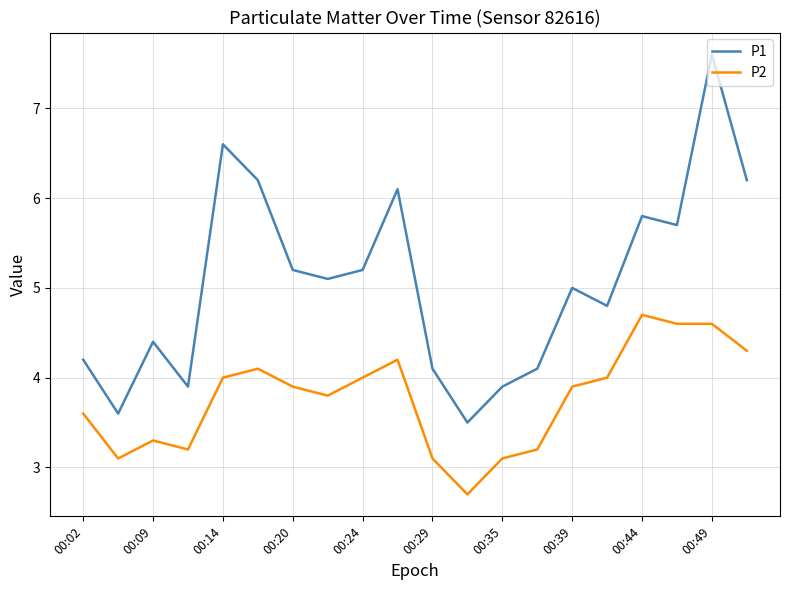

Is this an area chart (filled region under the line)?

No